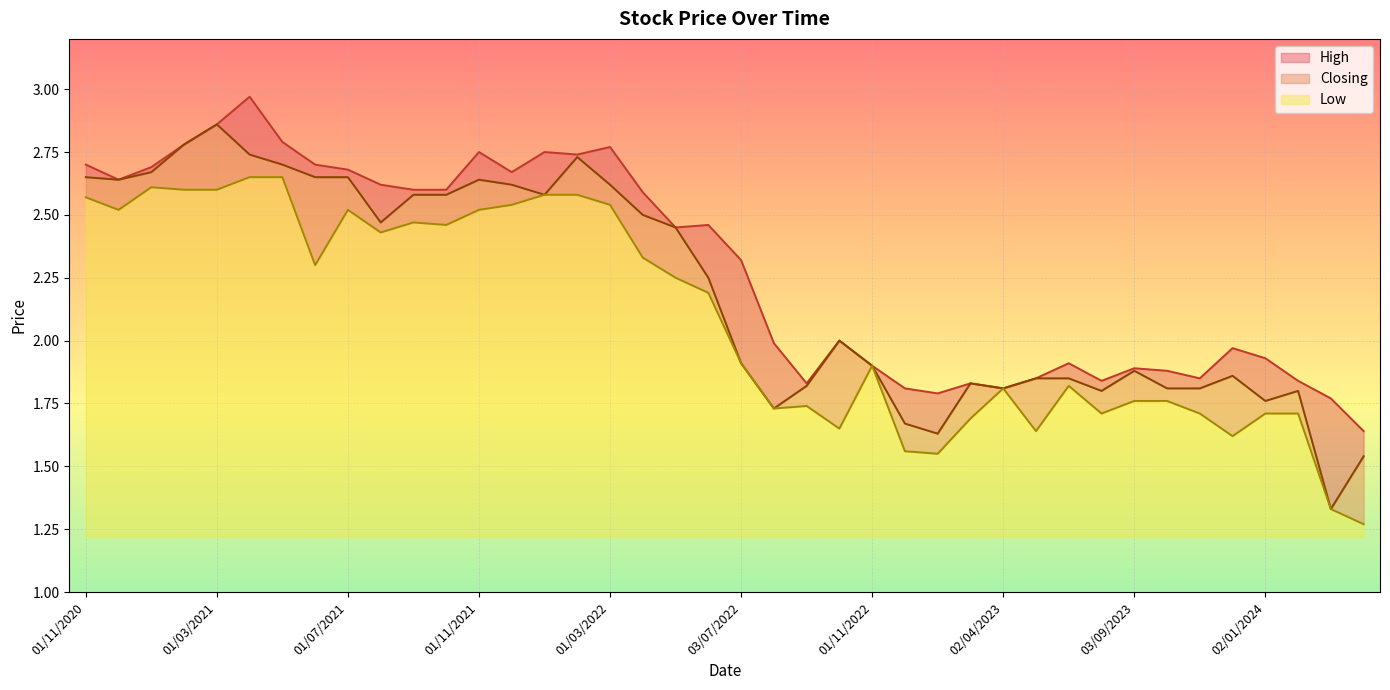

The value of Closing at 03/07/2022 is 0.7. True or false?

False